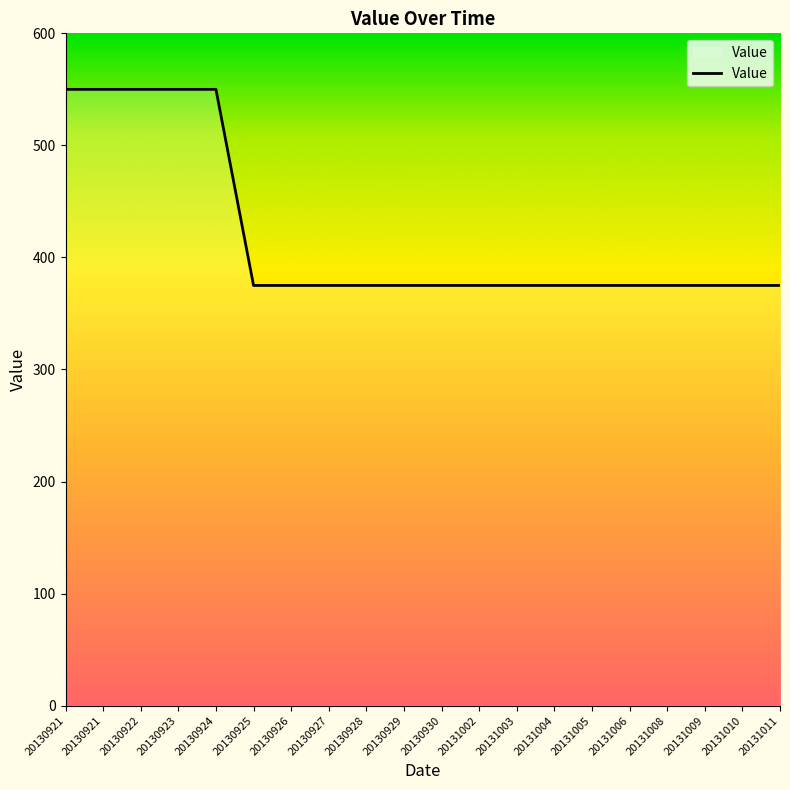

Does the chart have visible grid lines?

No